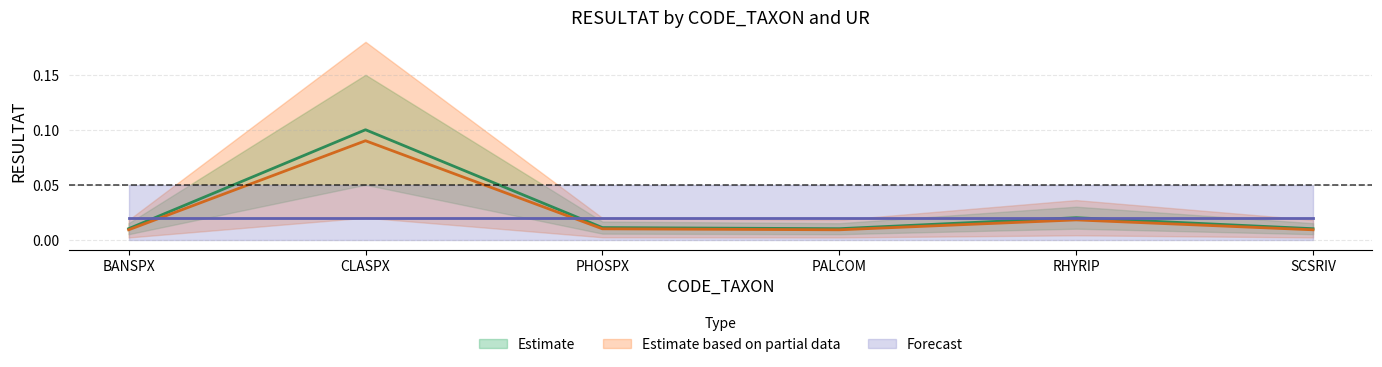

True or false: CLASPX has more than 0 points higher than both neighbors.

True